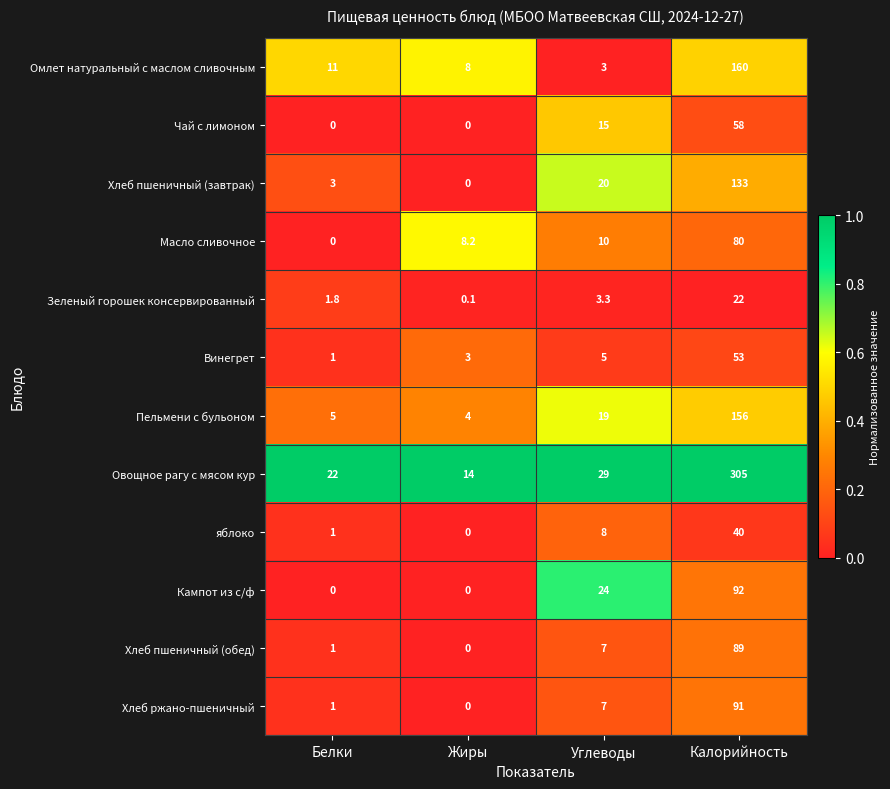

The Овощное рагу с мясом кур series shows 29.0 at Углеводы. True or false?

True